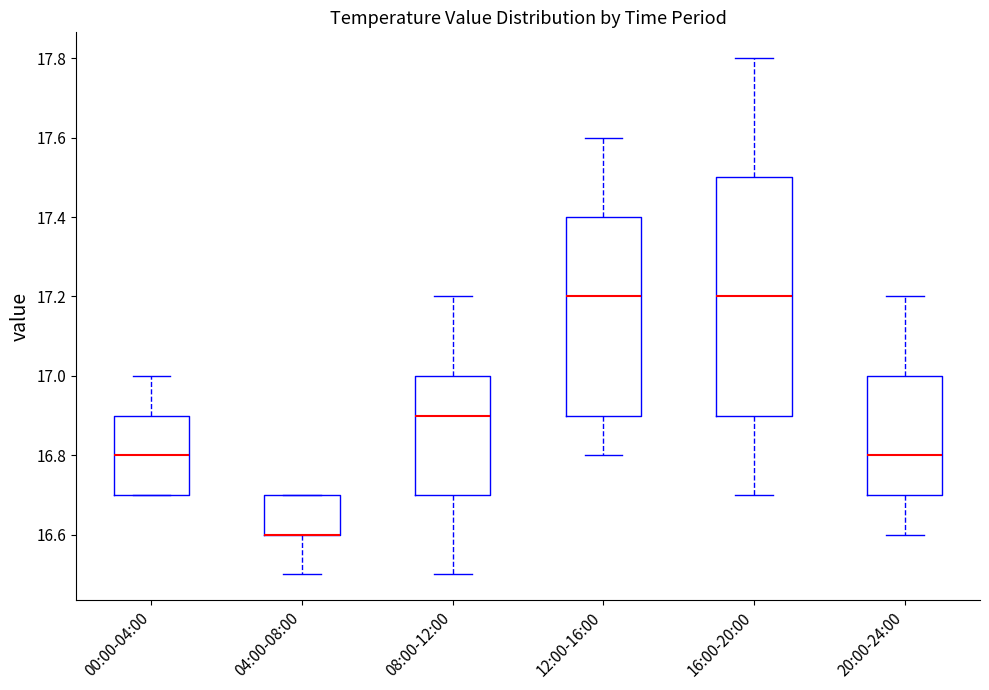

Reading left to right, transcribe this box plot: for each box, give where its median line is, the range the box spans, and where its two whiskers end, as read against the y-axis. The values are not printed on the chart, so give them approximately, as read against the axis.

00:00-04:00: median 16.8, box 16.7 to 16.9, whiskers 16.7 to 17.0
04:00-08:00: median 16.6 (drawn on the box's lower edge), box 16.6 to 16.7, whiskers 16.5 to 16.7
08:00-12:00: median 16.9, box 16.7 to 17.0, whiskers 16.5 to 17.2
12:00-16:00: median 17.2, box 16.9 to 17.4, whiskers 16.8 to 17.6
16:00-20:00: median 17.2, box 16.9 to 17.5, whiskers 16.7 to 17.8
20:00-24:00: median 16.8, box 16.7 to 17.0, whiskers 16.6 to 17.2